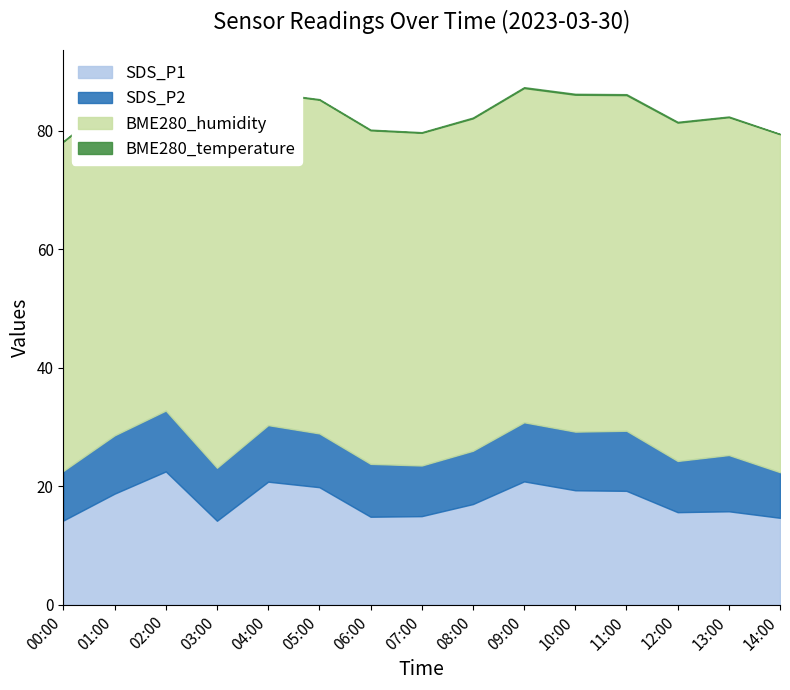

What is the average value of the BME280_temperature series?

0.1